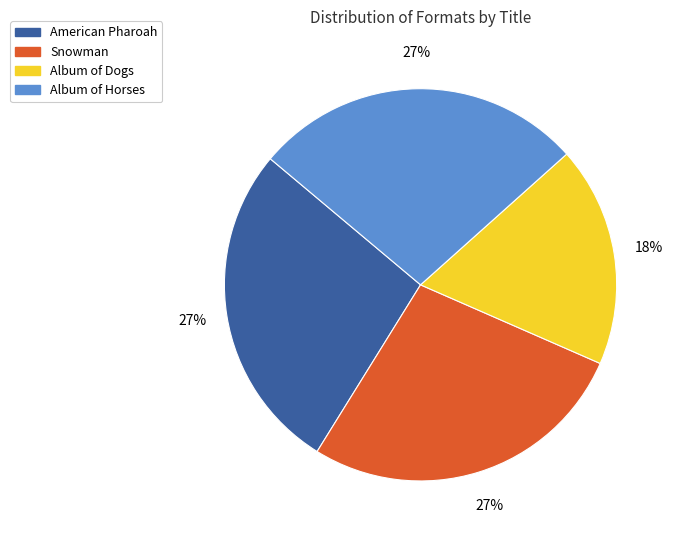

To the nearest percent, what is the difference between the largest and smallest slice percentages?

9%